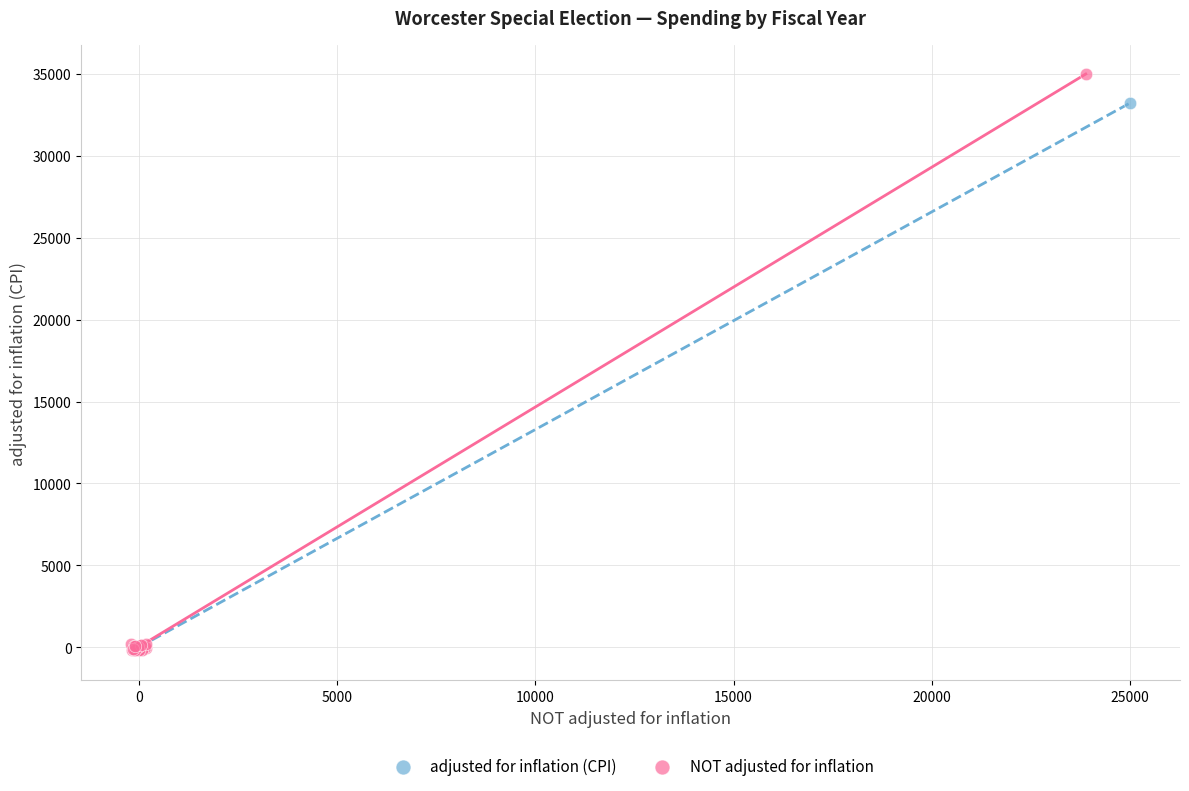

Which series has the largest Y range (max minus min)?

NOT adjusted for inflation